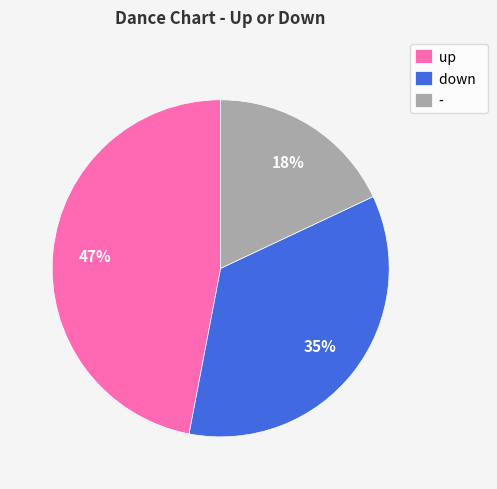

Do up and down together represent more than half of the pie?

Yes